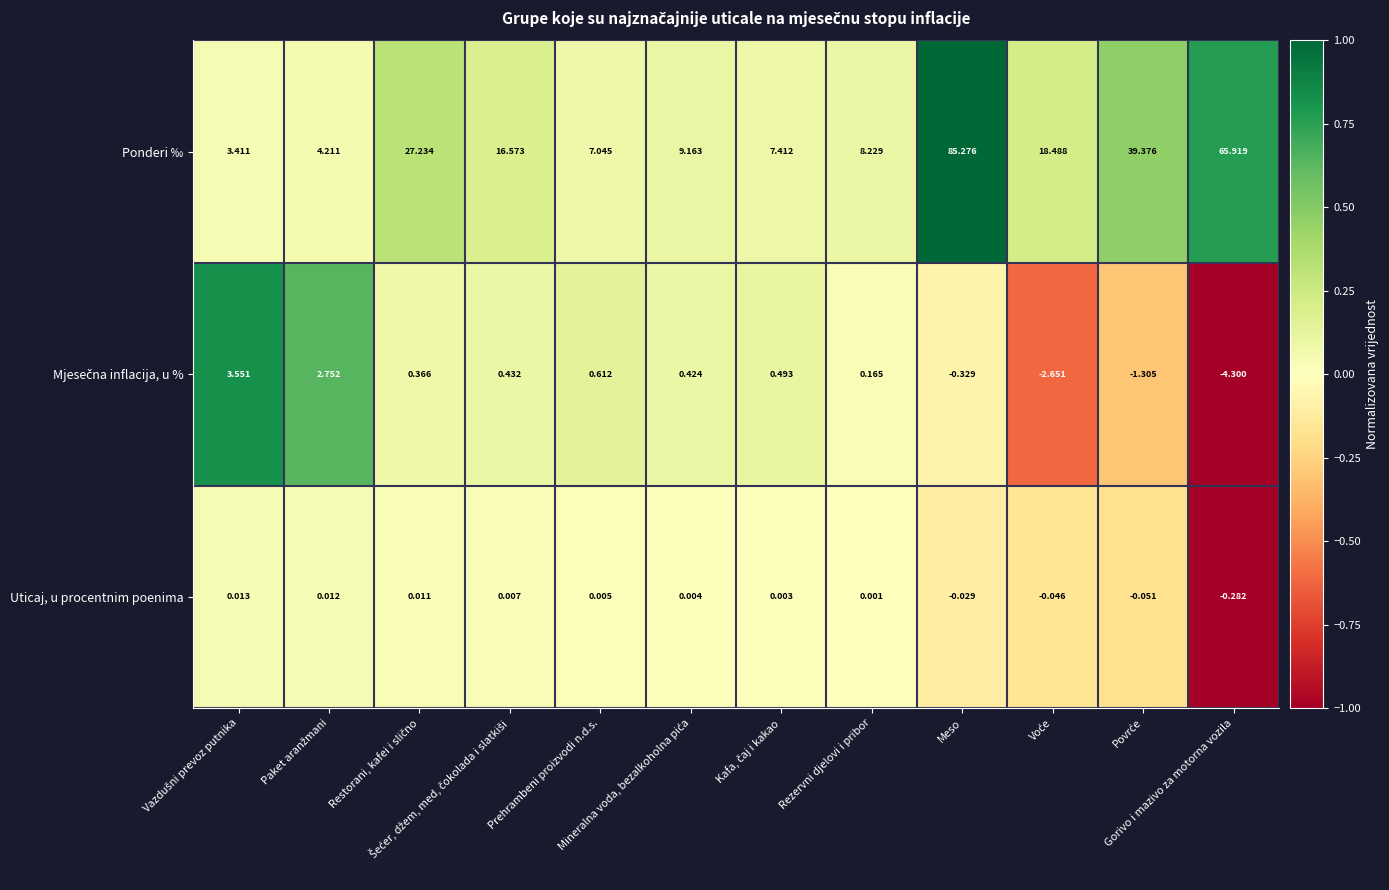

Which series has the largest range (max minus min)?

Ponderi ‰